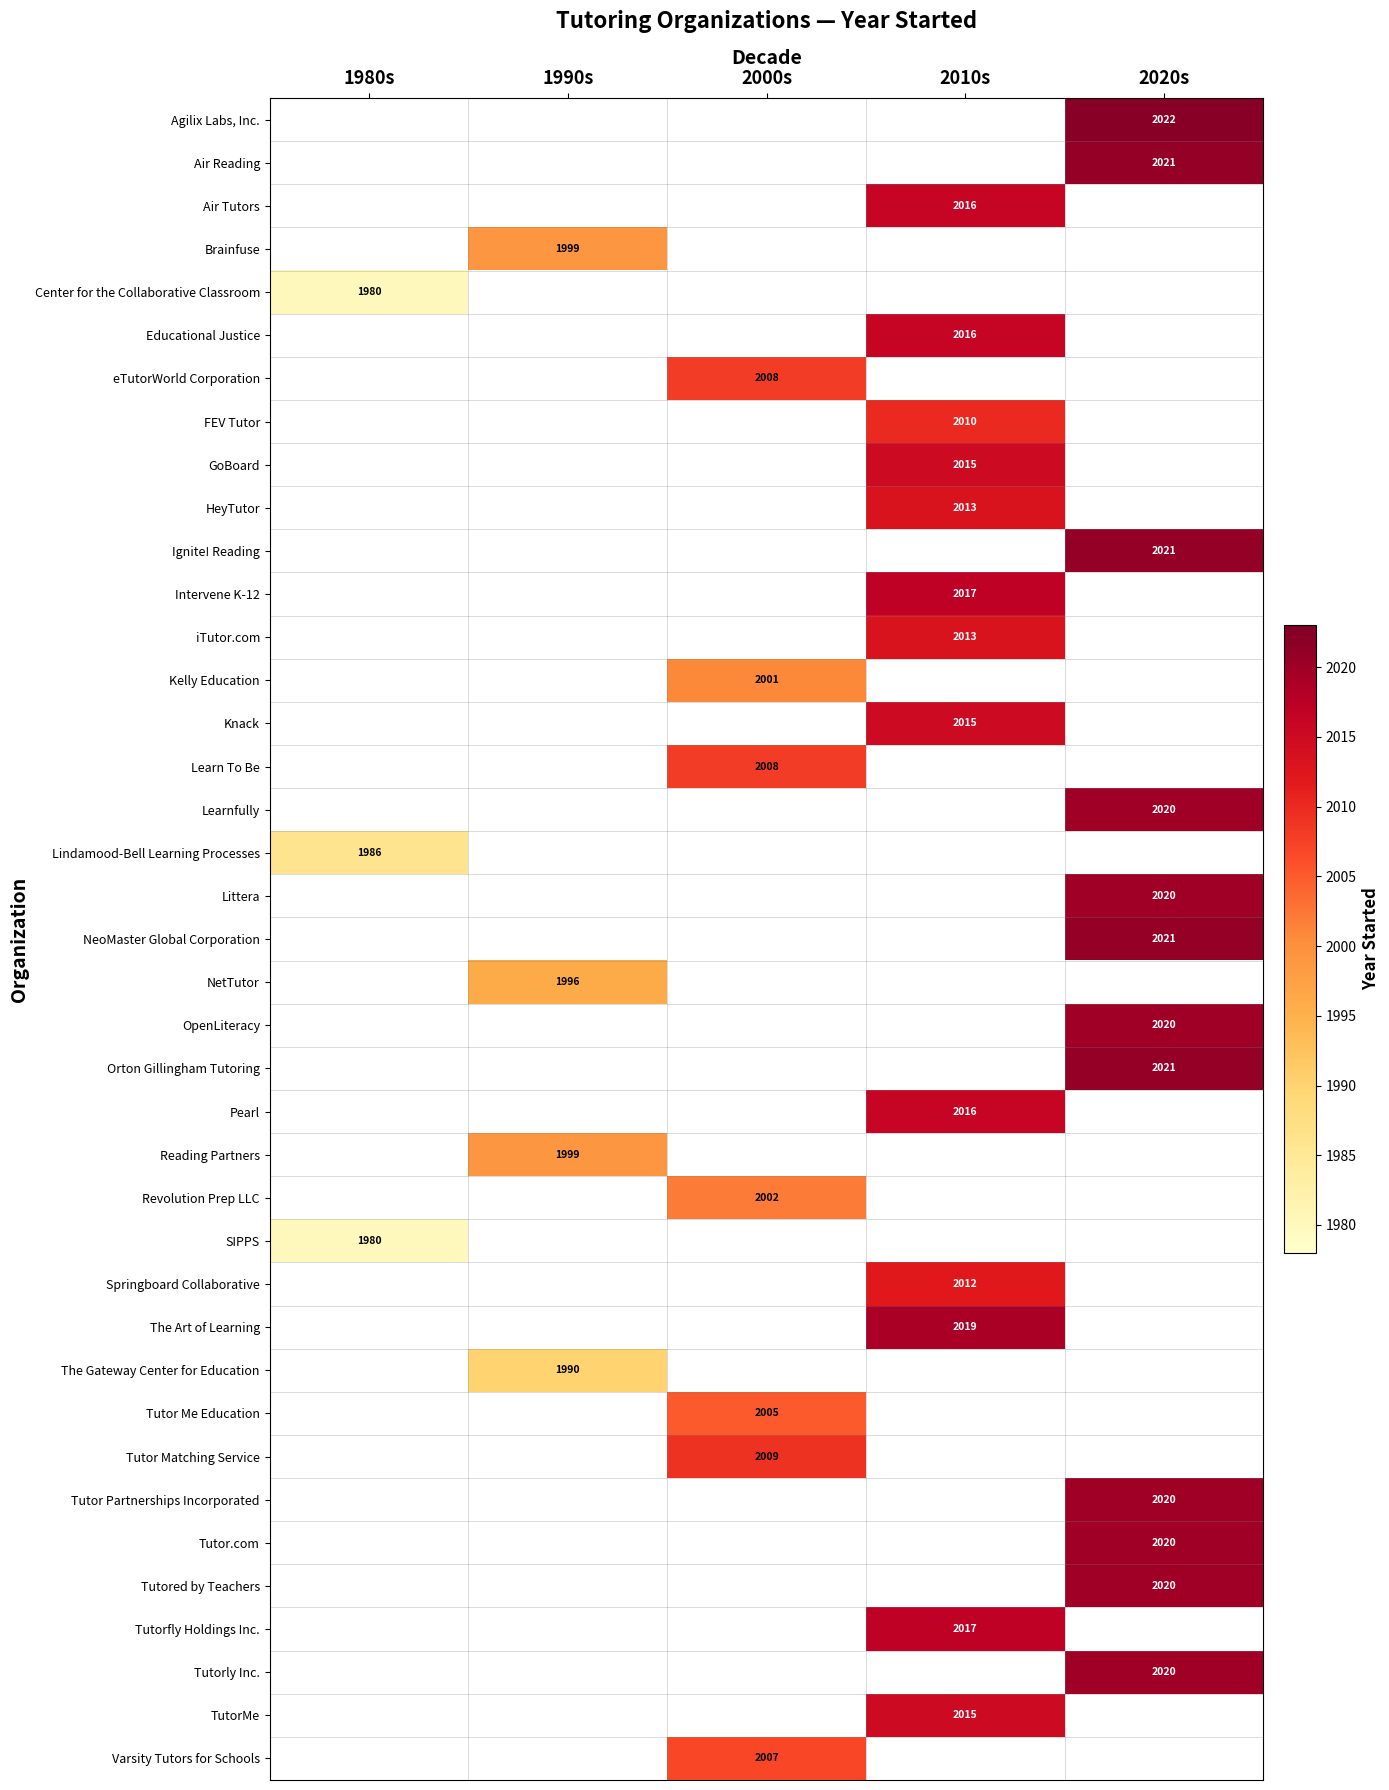

The TutorMe series shows 2015 at 2010s. True or false?

True